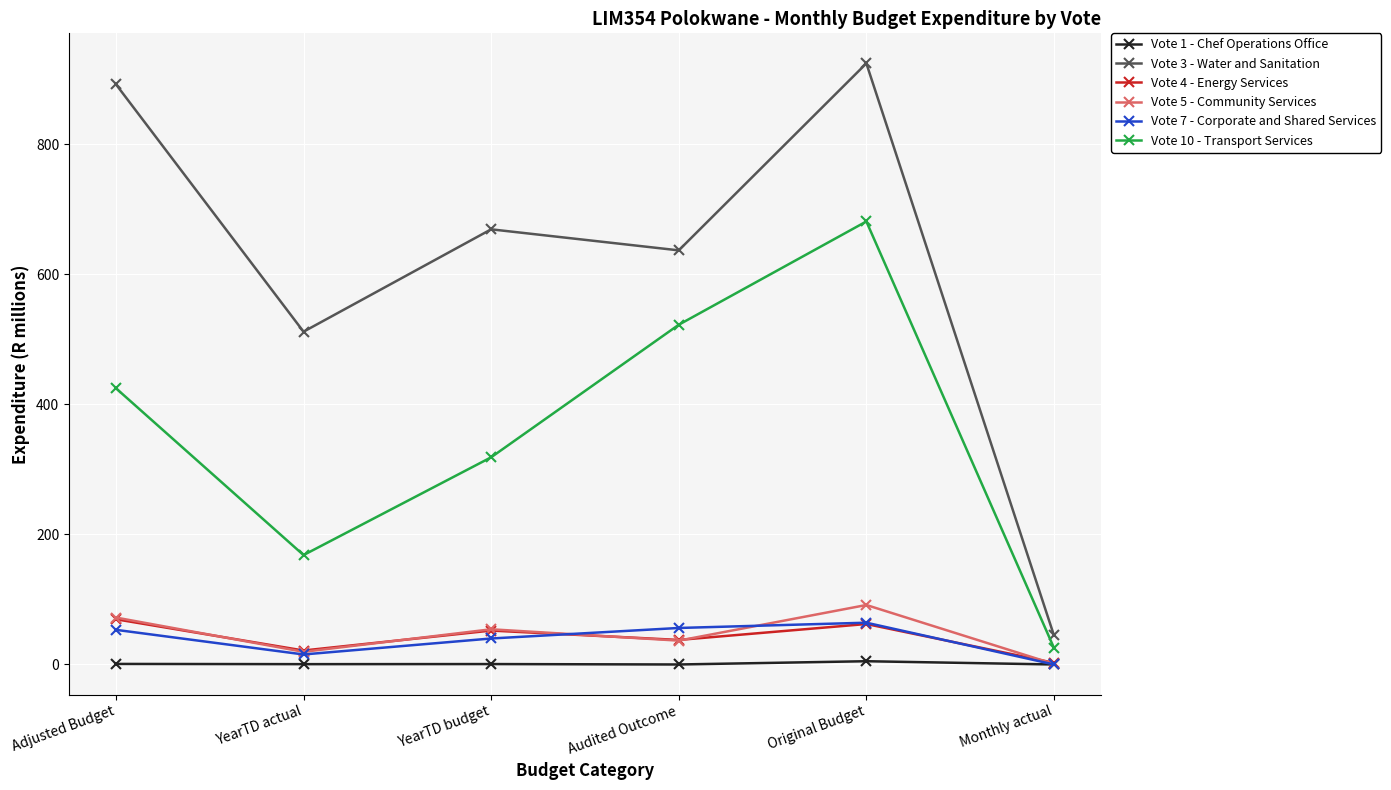

Is it true that Vote 10 - Transport Services equals 890.8 at Audited Outcome?

False